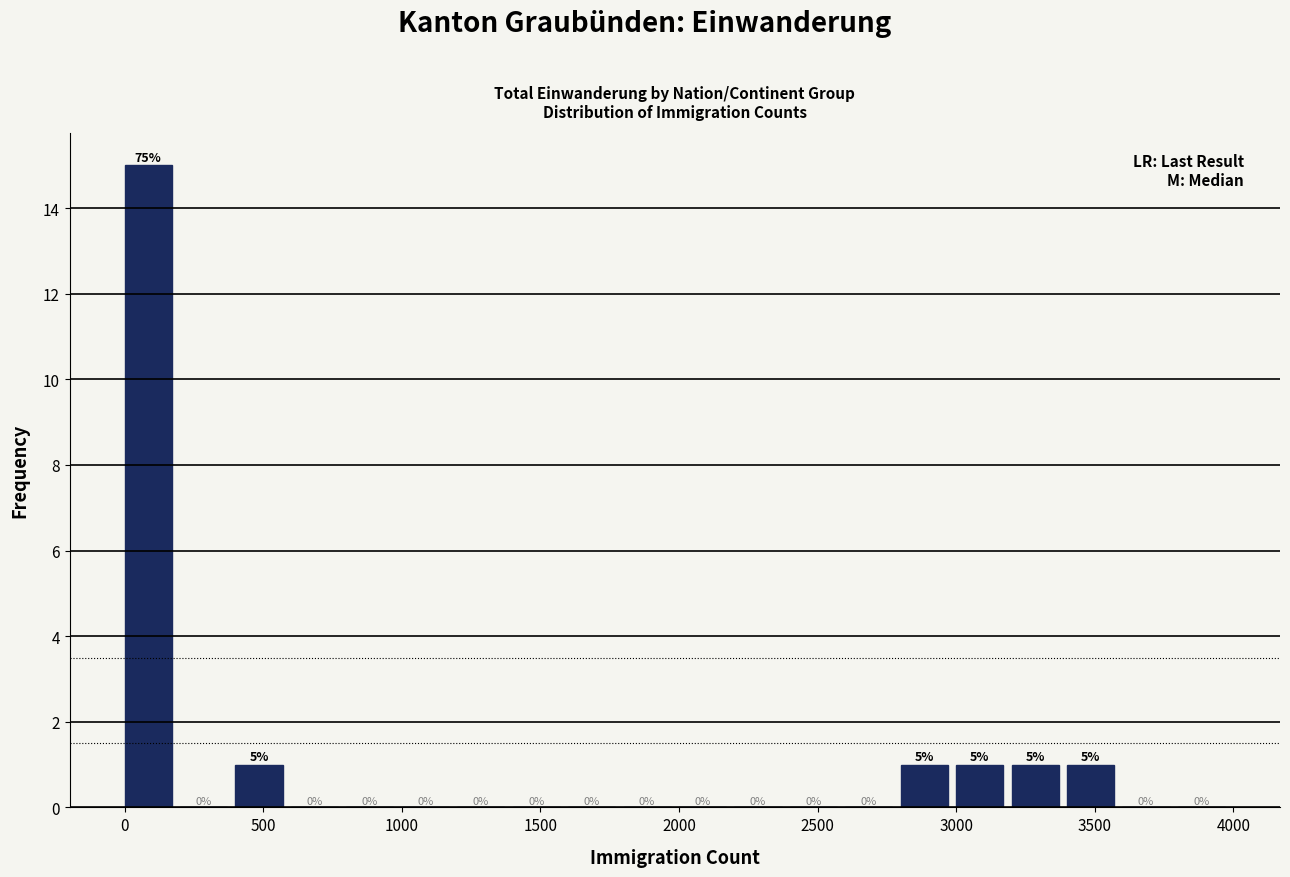

Which range on the x-axis has the tallest bar?

0 to 200